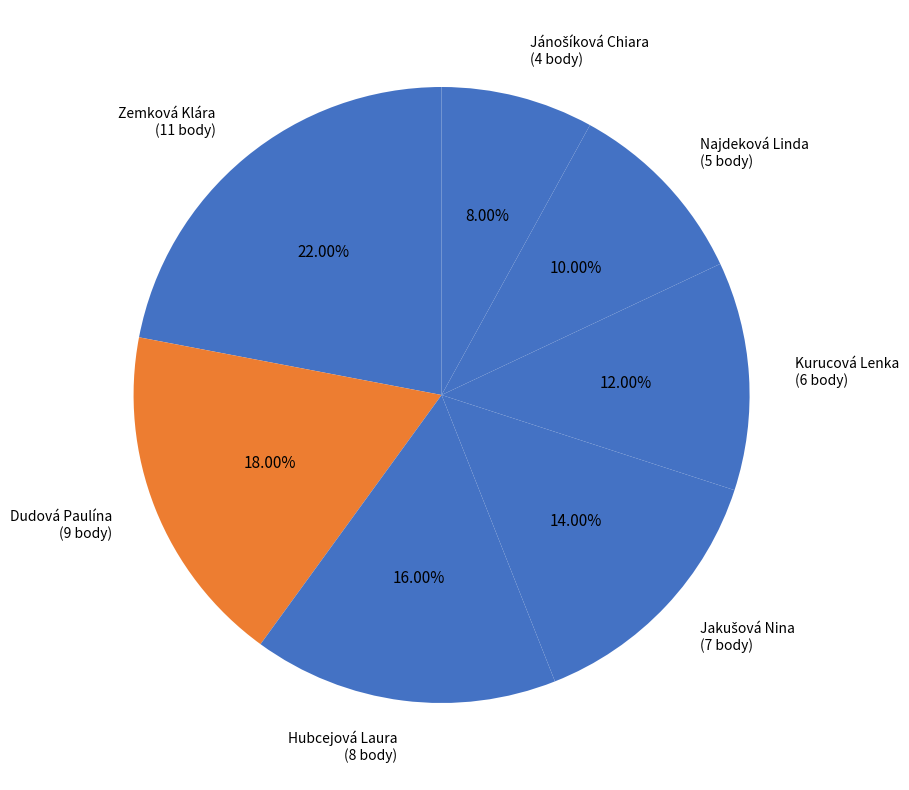

Which category has the biggest portion of the pie?

Zemková Klára